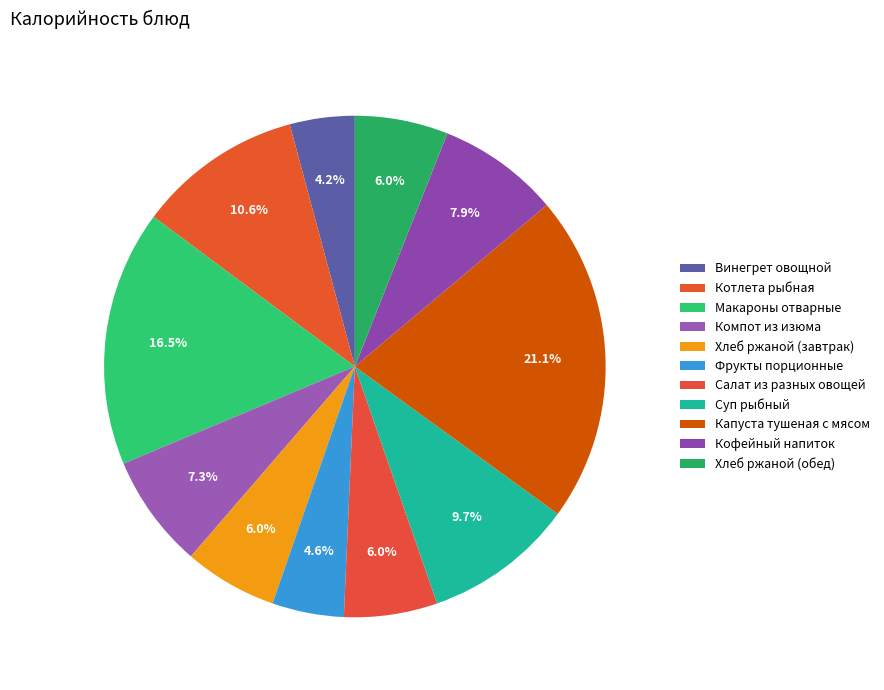

Does any single category account for the majority?

No